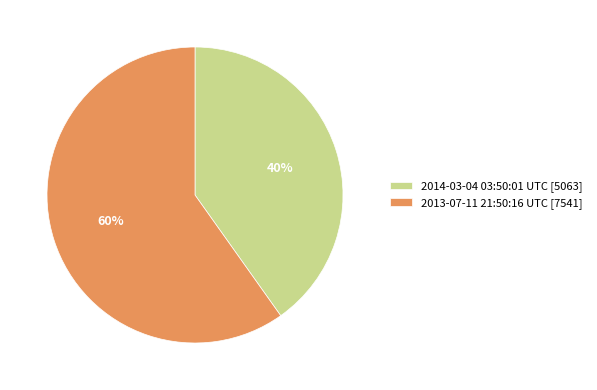

Does any single category account for the majority?

Yes